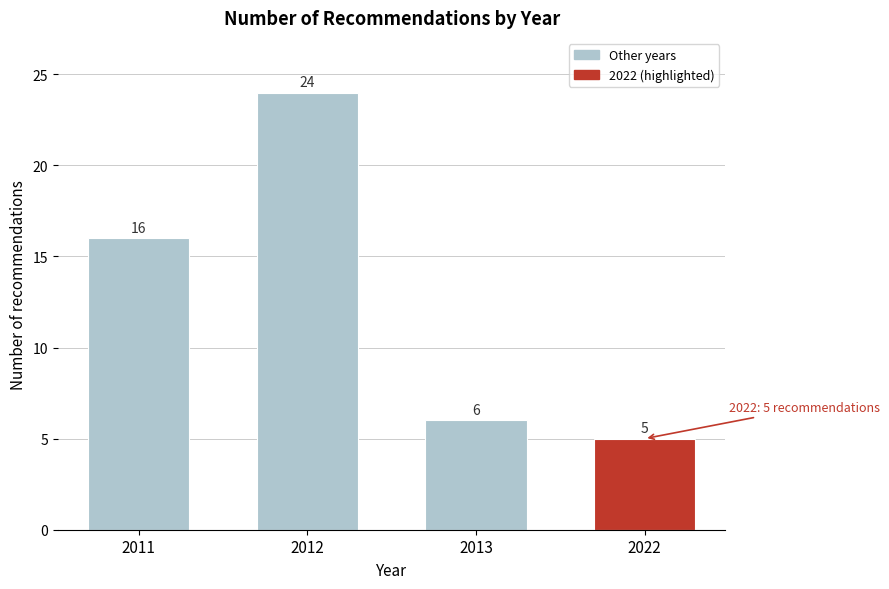

Reading left to right, transcribe all the data shown in this chart.

2011=16	2012=24	2013=6	2022=5